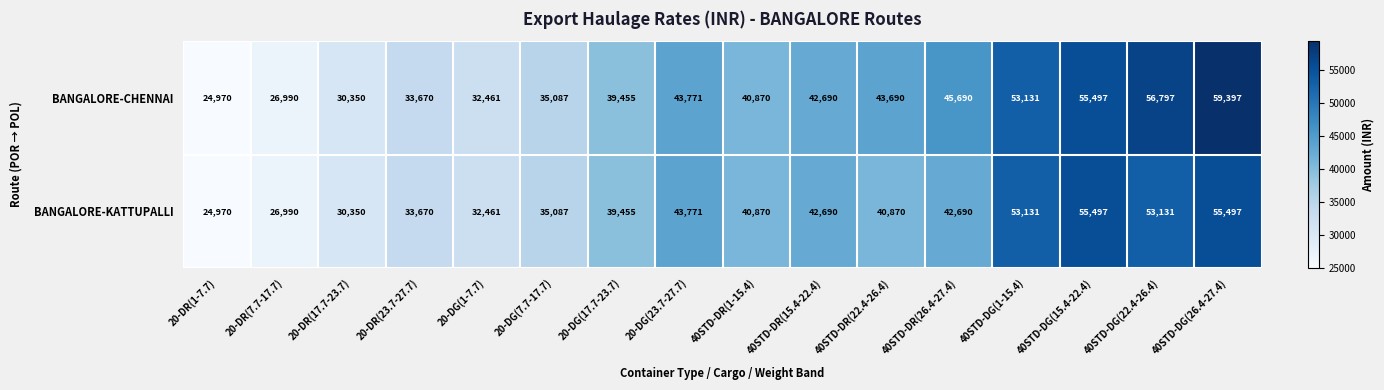

What is the average value of the BANGALORE-CHENNAI series?

41532